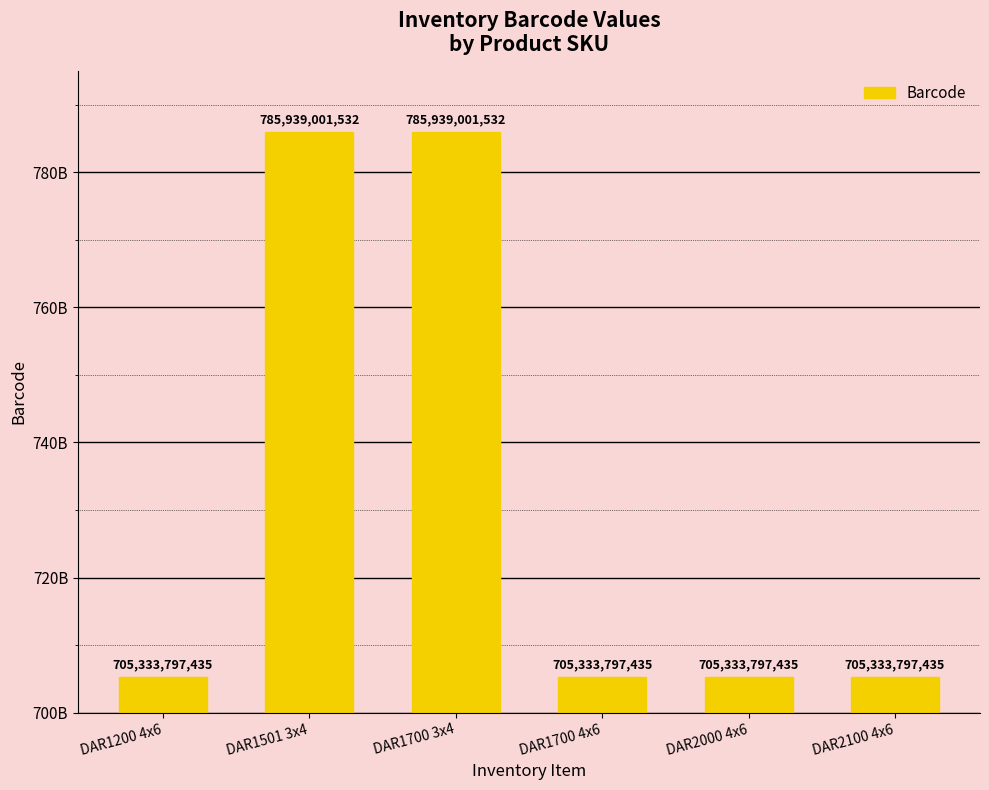

What is the label of the 5th bar from the left?

DAR2000 4x6